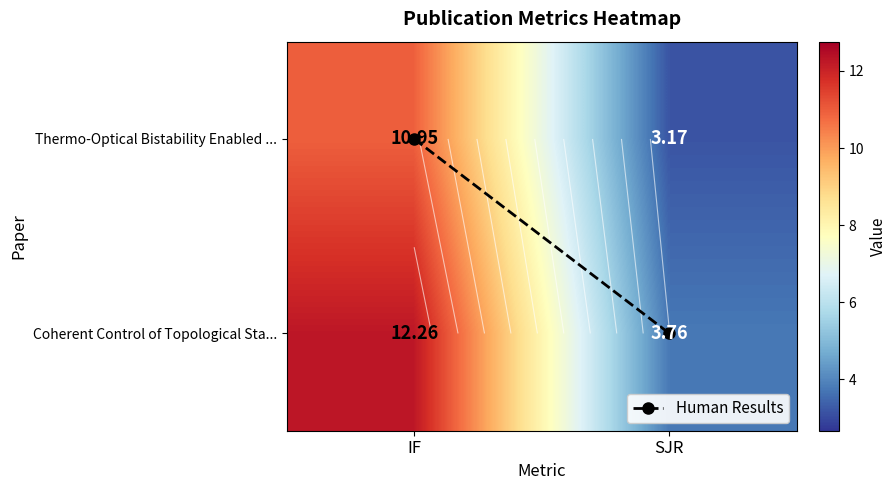

Where does the Thermo-Optical Bistability Enabled ... series first go above 10?

IF